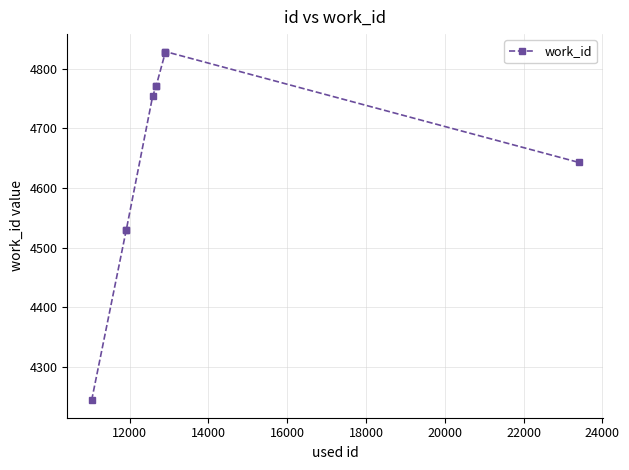

What is the value of the 9th point from the left?

4829